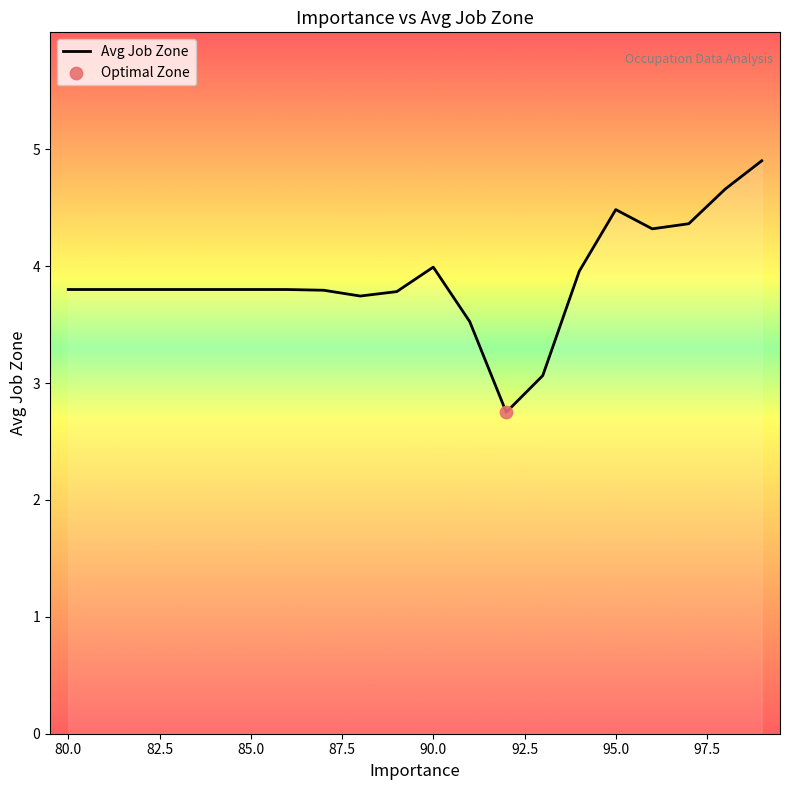

The value of Avg Job Zone at 90.0 is 6.5. True or false?

False